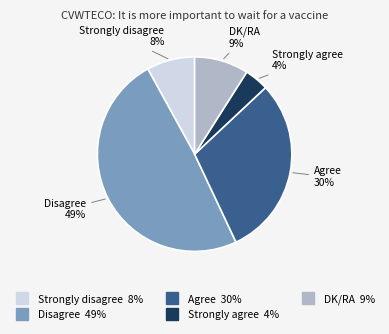

To the nearest percent, what is the combined percentage of Disagree and DK/RA?

58%